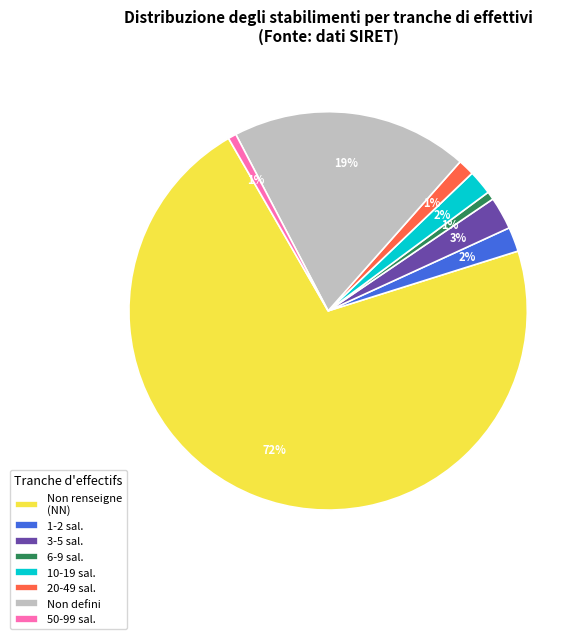

What is the largest slice in the pie chart?

Non renseigne (NN)